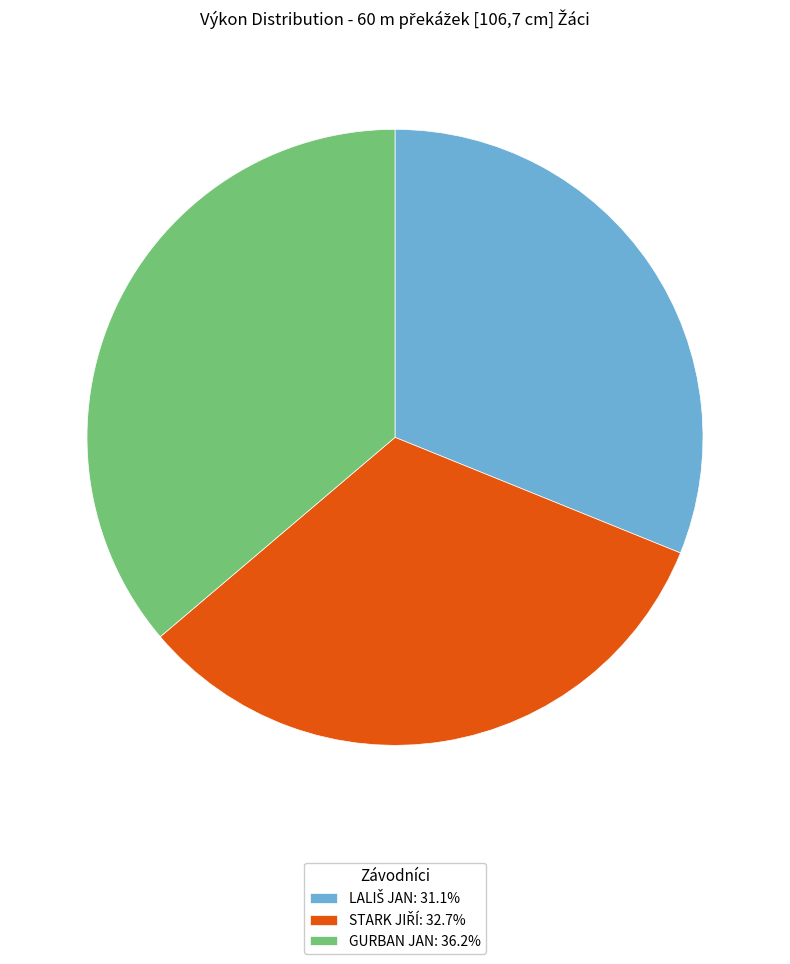

How many segments does this pie chart have?

3